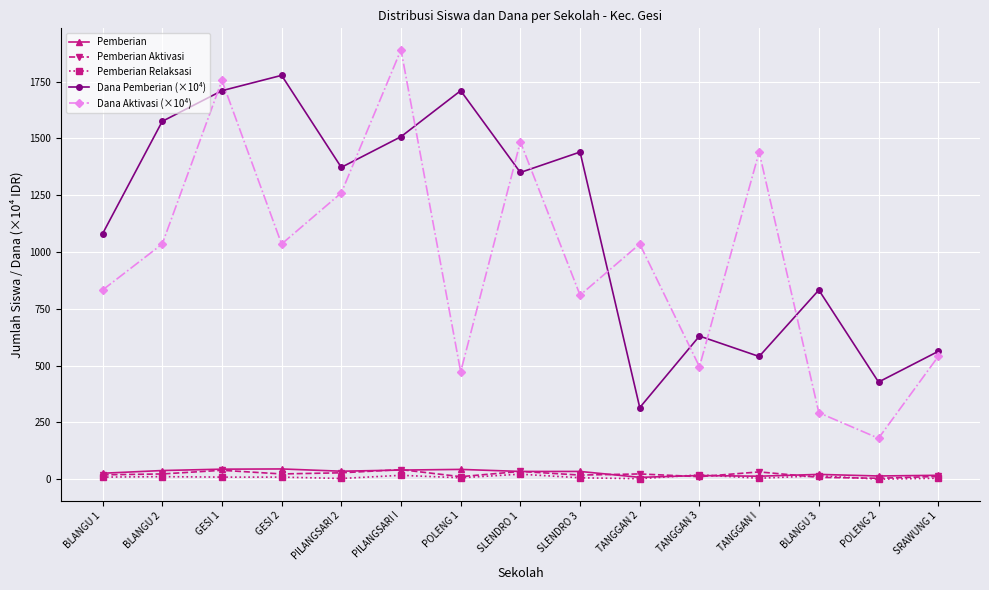

How many lines are shown in the chart?

5